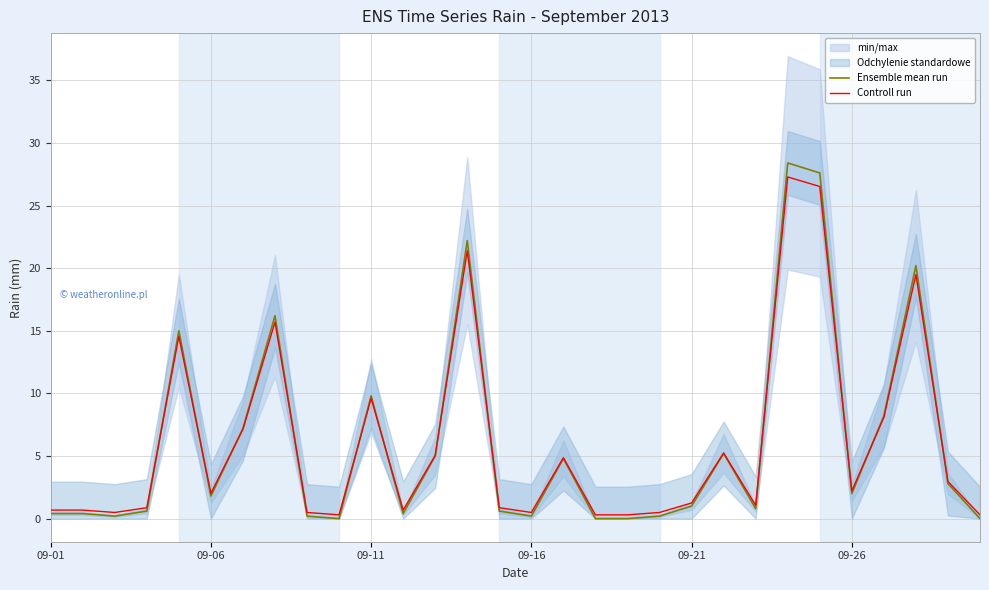

After their last crossing, which series has the higher values: Ensemble mean run or Controll run?

Controll run